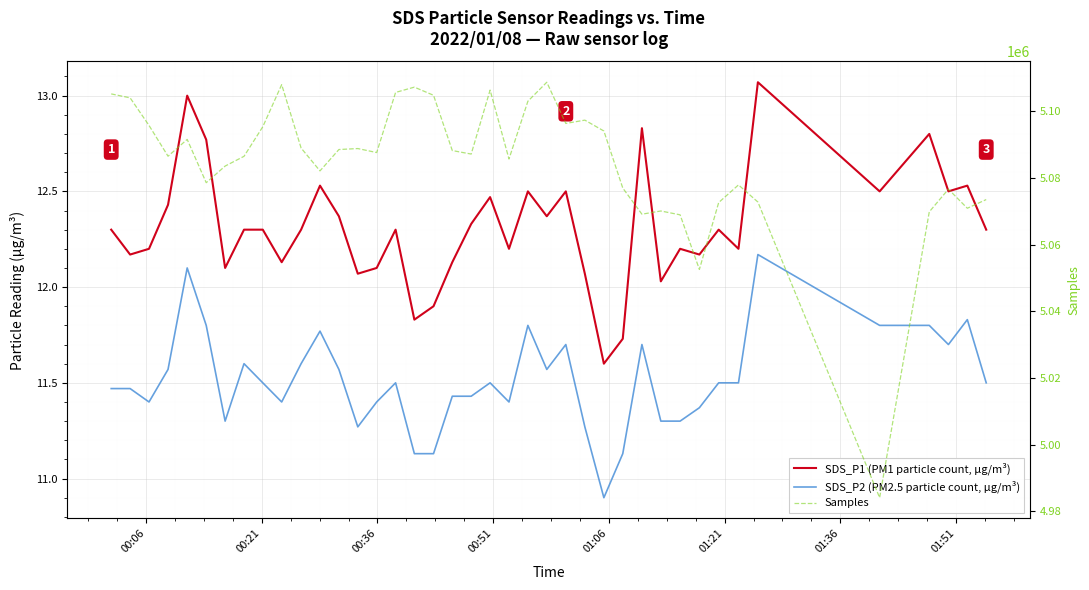

Which series has the largest range (max minus min)?

Samples